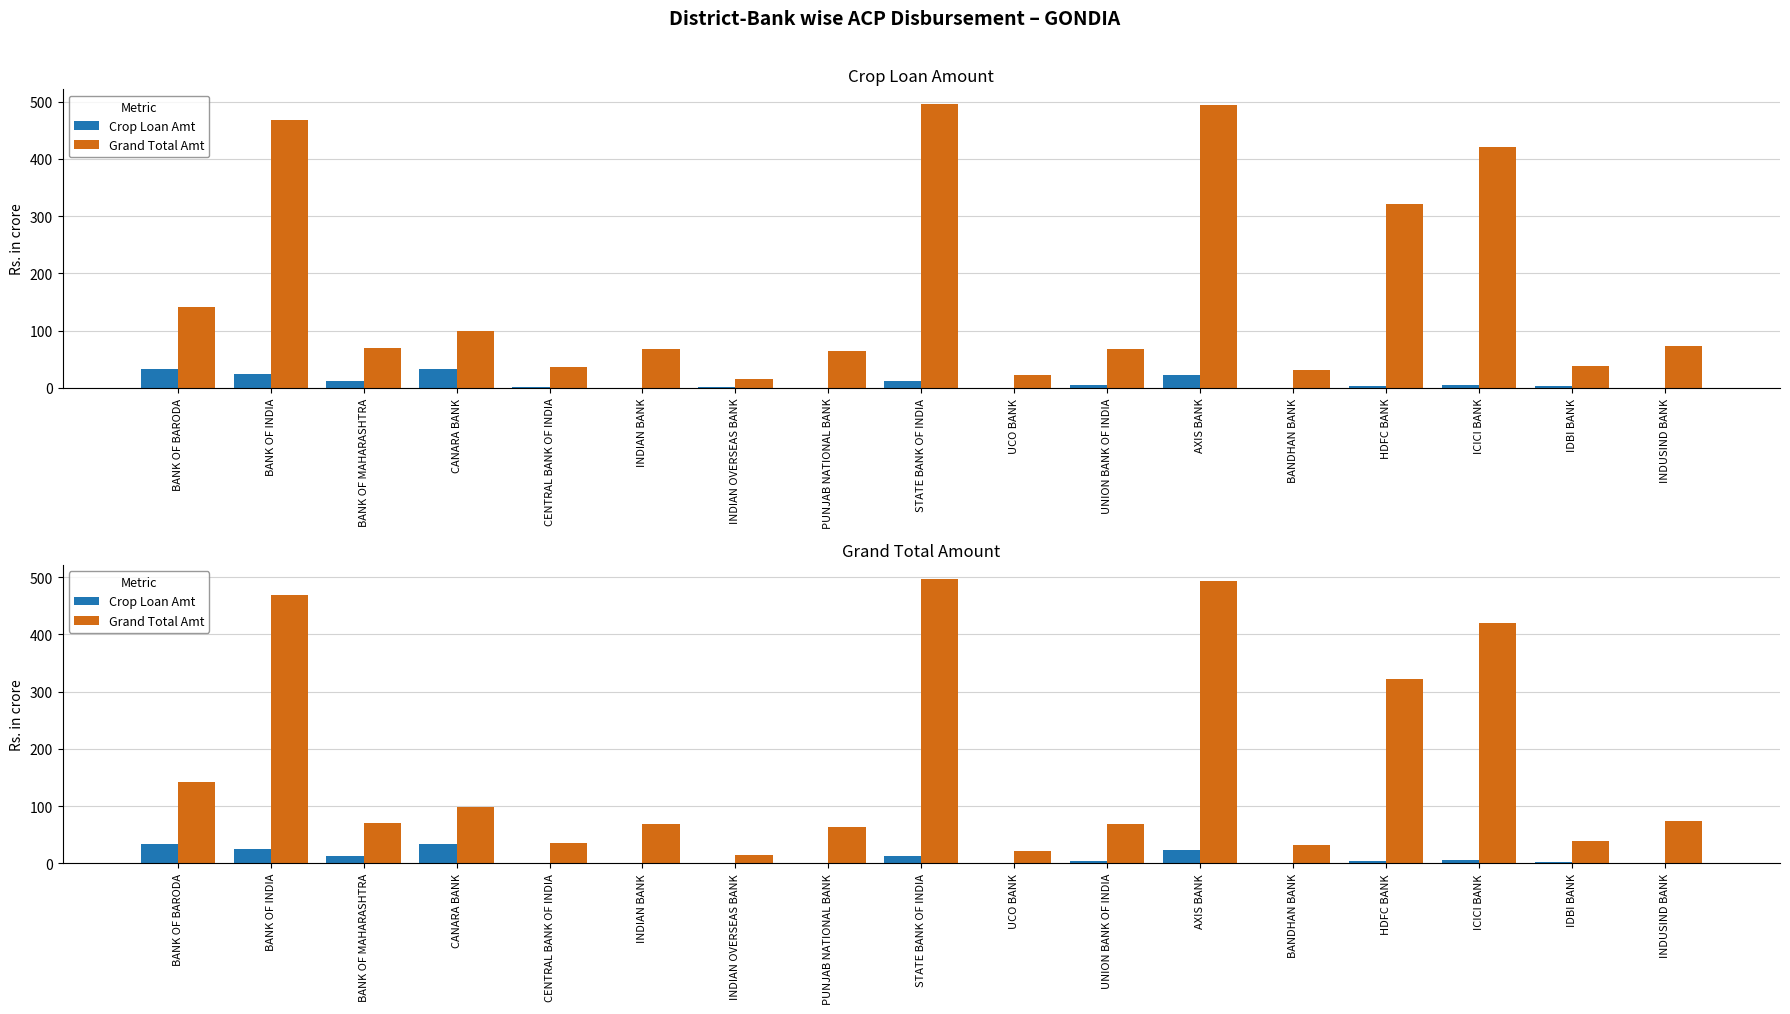

Reading left to right, list all the values displayed in this chart.

Crop Loan Amt: BANK OF BARODA=33.1	BANK OF INDIA=25.0	BANK OF MAHARASHTRA=12.1	CANARA BANK=33.8	CENTRAL BANK OF INDIA=1.3	INDIAN BANK=0.3	INDIAN OVERSEAS BANK=1.2	PUNJAB NATIONAL BANK=0.6	STATE BANK OF INDIA=12.2	UCO BANK=0.2	UNION BANK OF INDIA=4.4	AXIS BANK=23.0	BANDHAN BANK=0.0	HDFC BANK=3.8	ICICI BANK=5.2	IDBI BANK=3.3	INDUSIND BANK=0.0
Grand Total Amt: BANK OF BARODA=141.7	BANK OF INDIA=467.9	BANK OF MAHARASHTRA=70.1	CANARA BANK=99.1	CENTRAL BANK OF INDIA=35.6	INDIAN BANK=68.5	INDIAN OVERSEAS BANK=14.7	PUNJAB NATIONAL BANK=64.2	STATE BANK OF INDIA=496.4	UCO BANK=21.7	UNION BANK OF INDIA=68.0	AXIS BANK=493.5	BANDHAN BANK=31.9	HDFC BANK=321.8	ICICI BANK=420.3	IDBI BANK=38.4	INDUSIND BANK=73.5